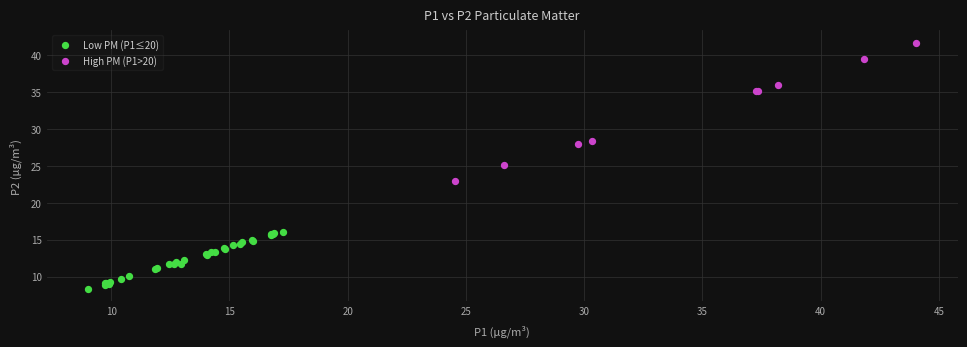

Which series has the largest Y range (max minus min)?

High PM (P1>20)